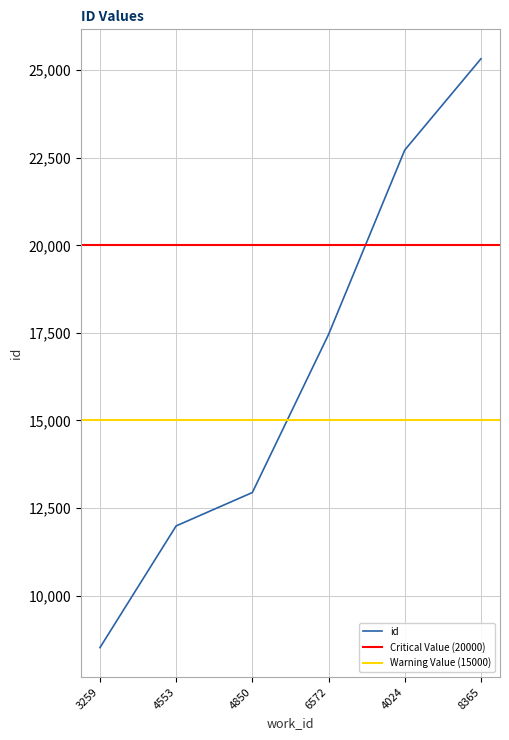

Where does the data first go above 17456?

4024